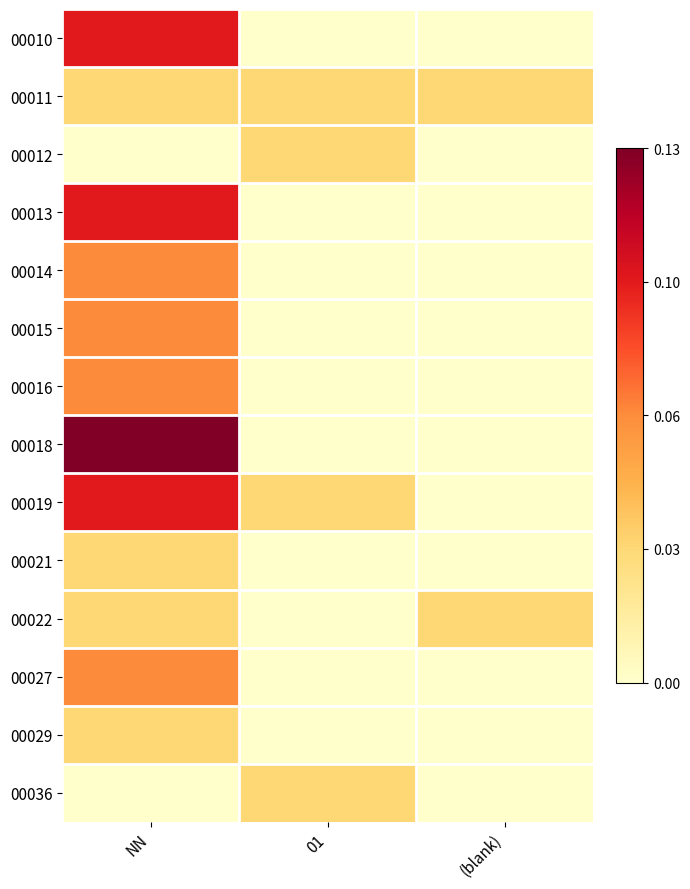

Which has a higher value, (blank) or NN?

NN